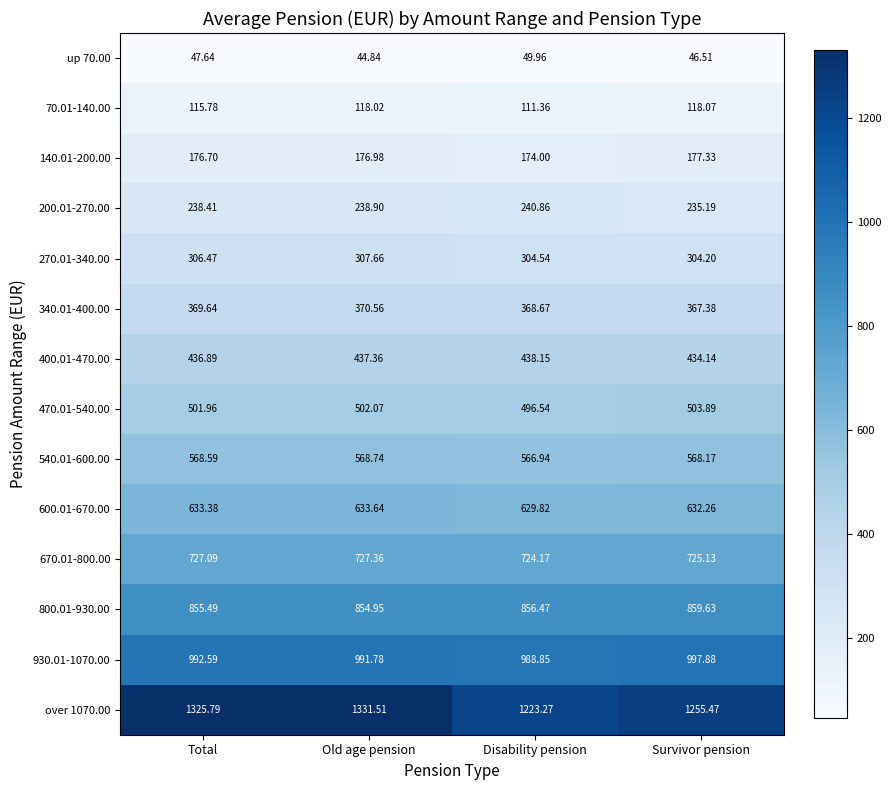

At which label does 270.01-340.00 first exceed 306?

Total